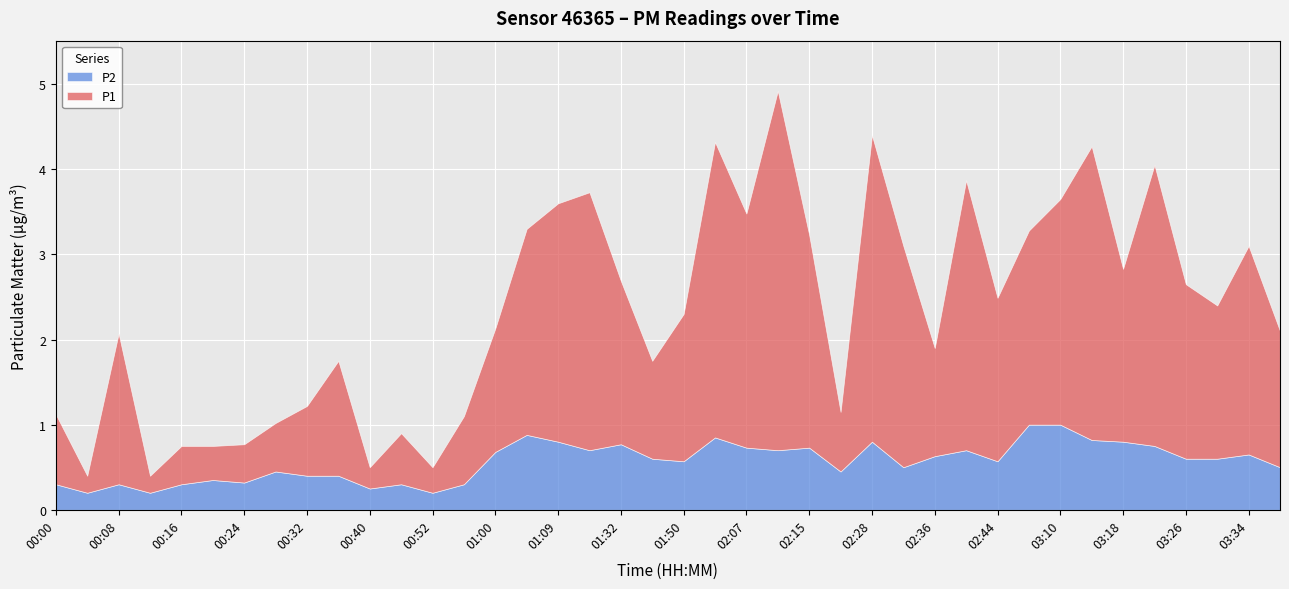

What is the label of the 33rd point from the right?

00:28